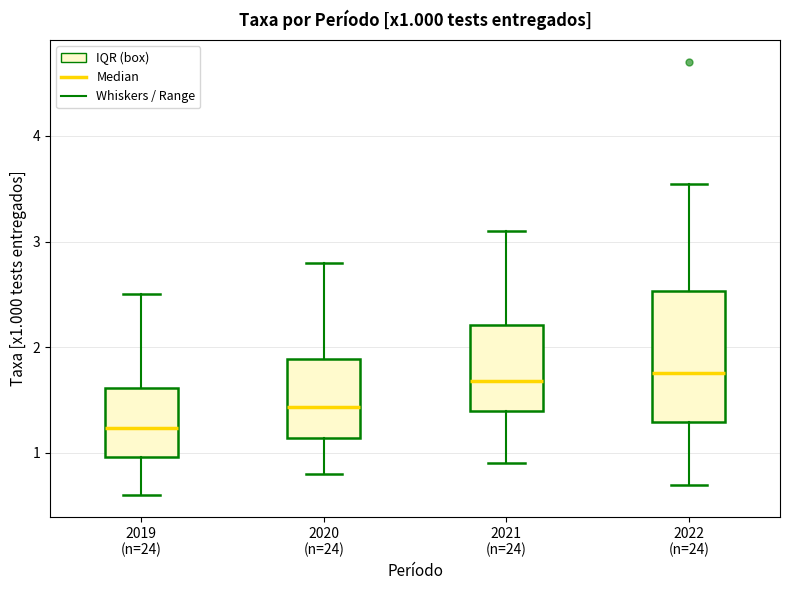

Where is the upper edge of the box for 2020 (n=24) on the y-axis? The values are not printed on the chart, so give them approximately, as read against the axis.

1.9